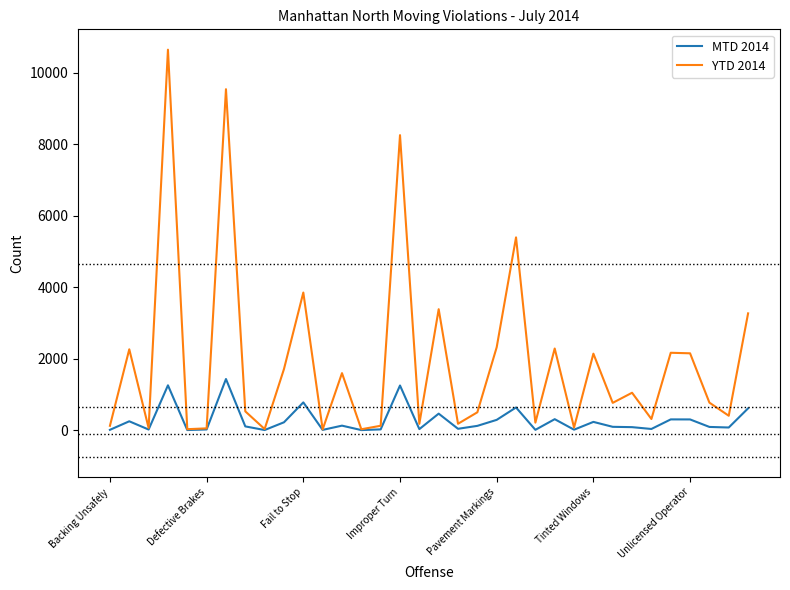

Which series has the widest spread of values?

YTD 2014